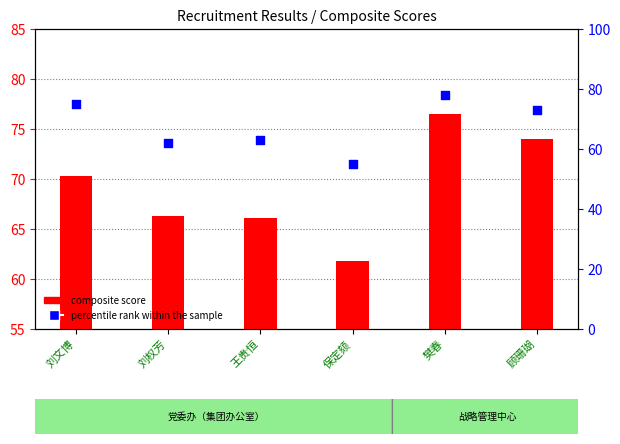

Which series reaches the maximum Y coordinate?

percentile rank within the sample